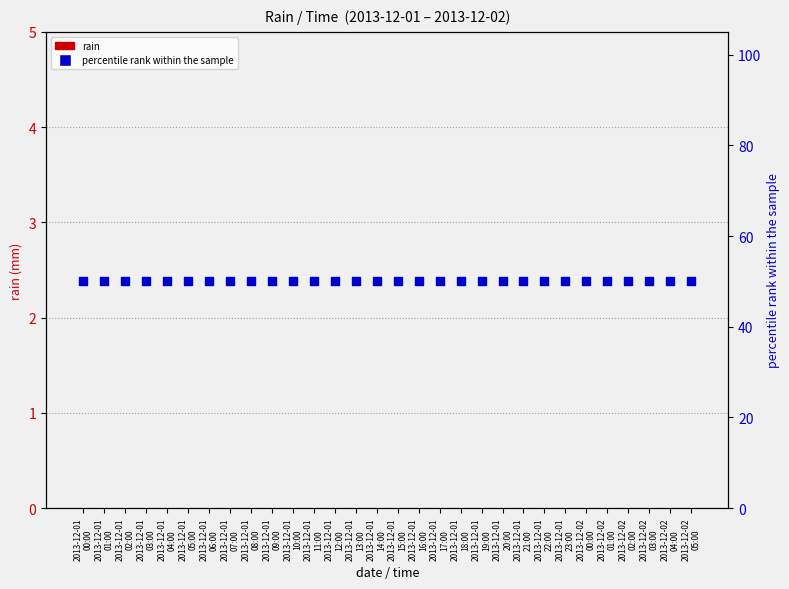

What is the total value across all series at 2013-12-01
05:00?

50